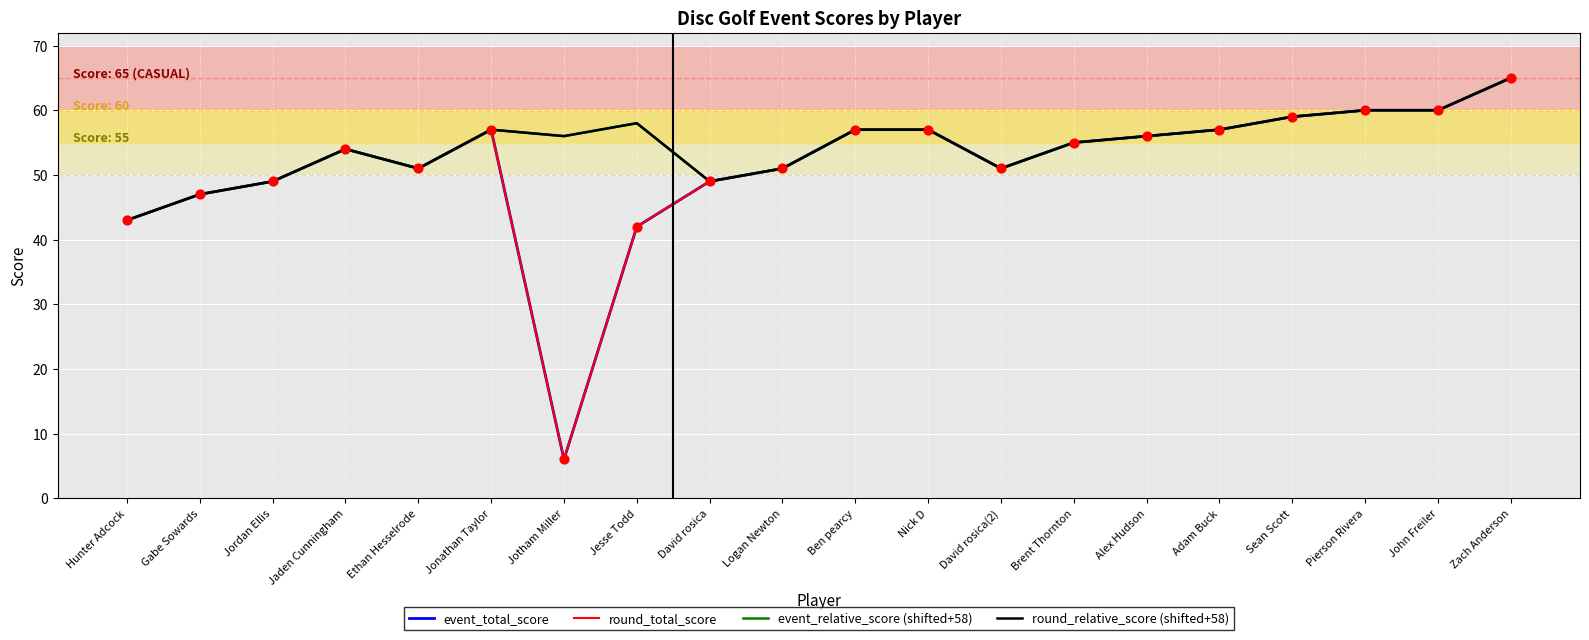

What is the total value across all series at Jonathan Taylor?

228